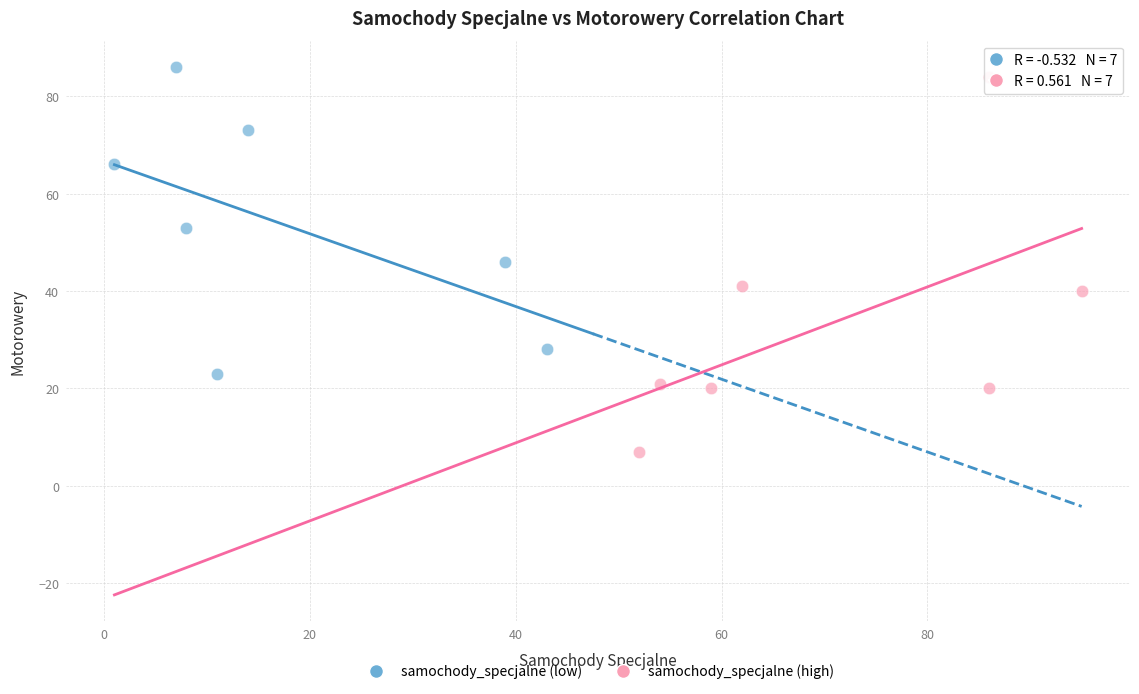

What are all the series names shown in the legend?

samochody_specjalne (low), samochody_specjalne (high)